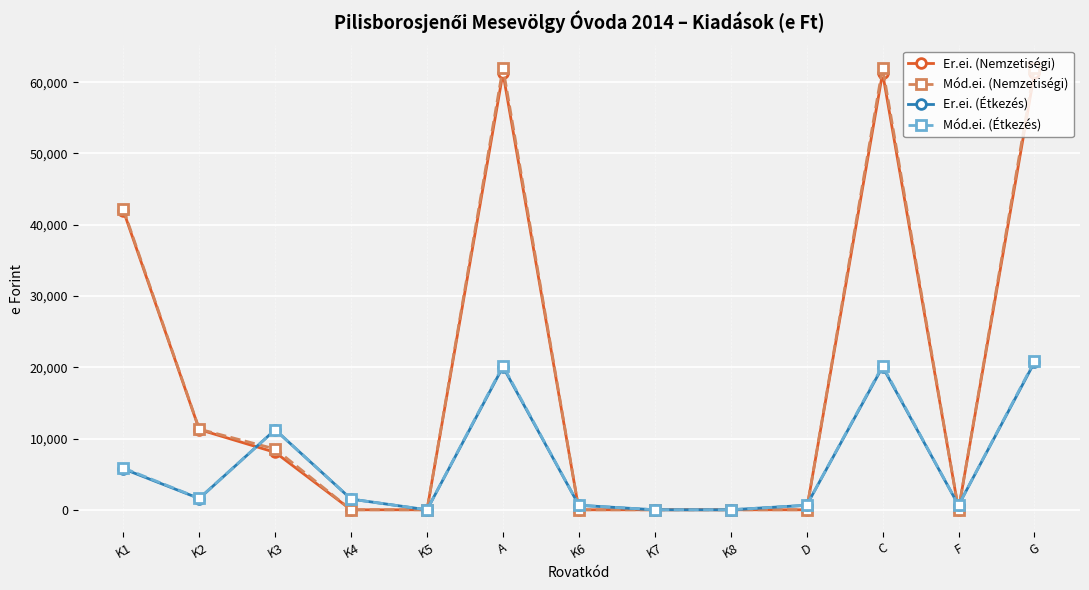

At which category does Er.ei. (Nemzetiségi) reach its first local peak?

A